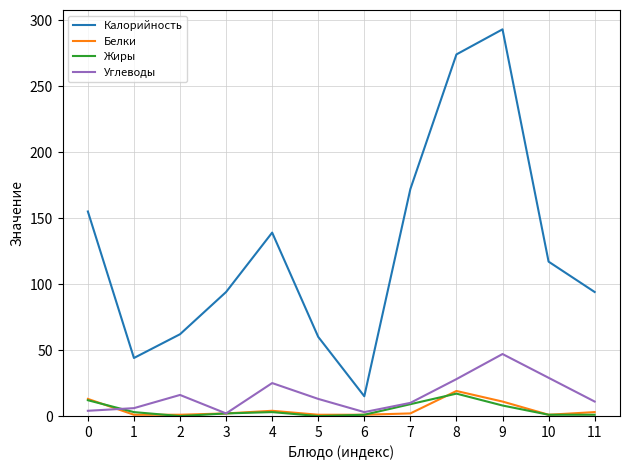

Between which two adjacent categories do Жиры and Углеводы first intersect?

0 and 1